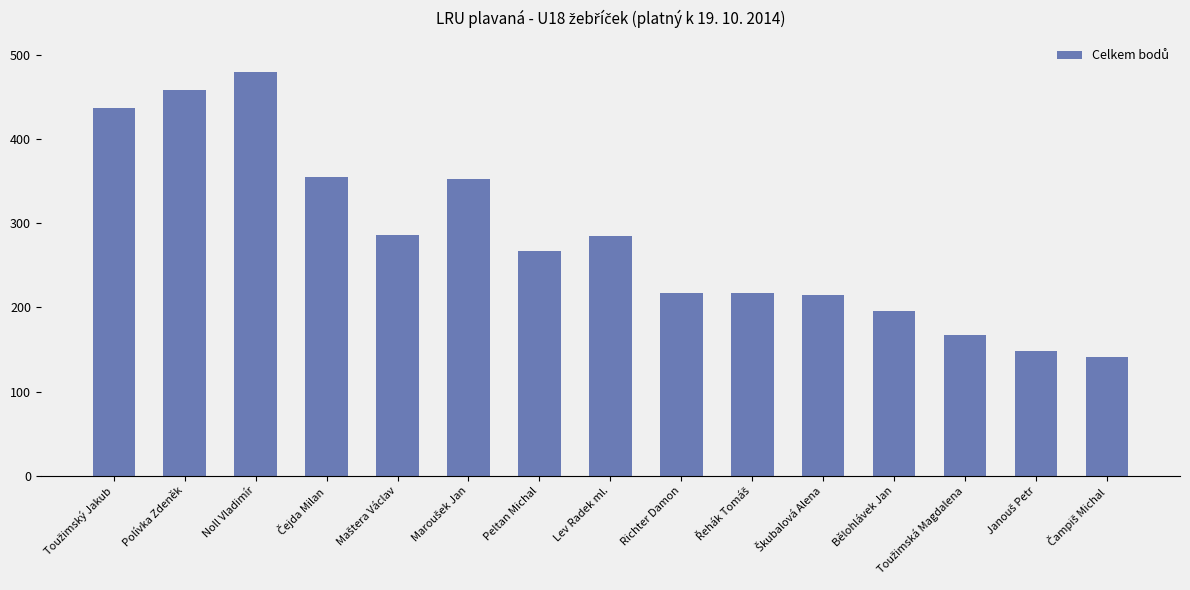

Is it true that the value at Noll Vladimír is 697?

False